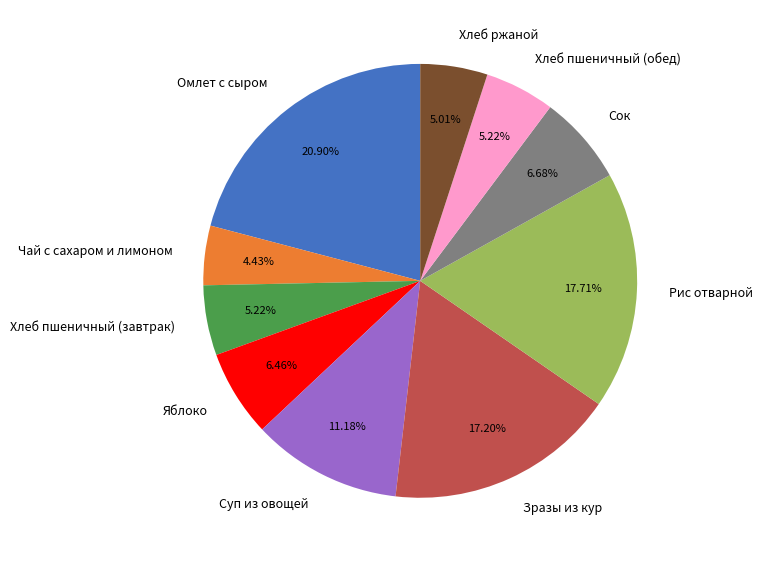

To the nearest percent, what percentage of the pie is Хлеб пшеничный (завтрак)?

5%